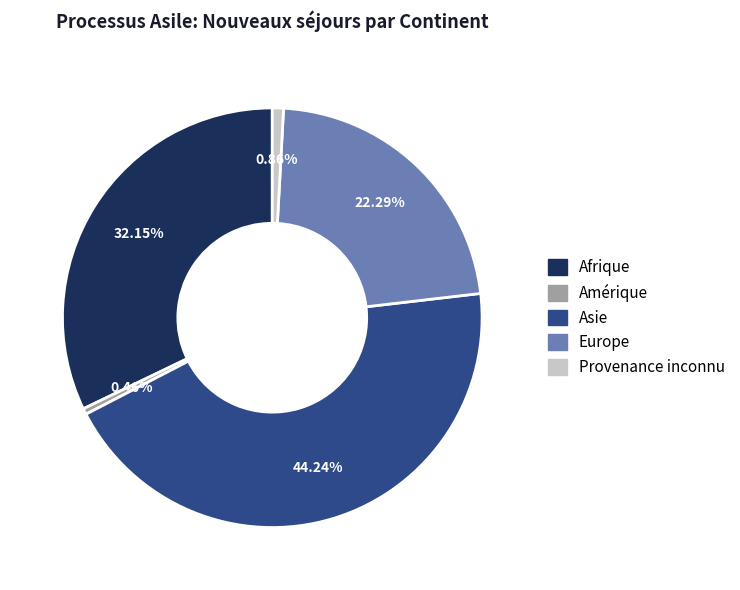

What is the largest slice in the pie chart?

Asie